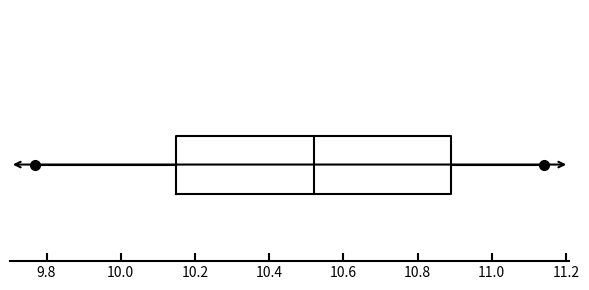

Read this box plot against the x-axis: the position of the median line, the range covered by the box, and the ends of both whiskers. The values are not printed on the chart, so give them approximately, as read against the axis.

median 10.52, box 10.16 to 10.90, whiskers 9.78 to 11.14